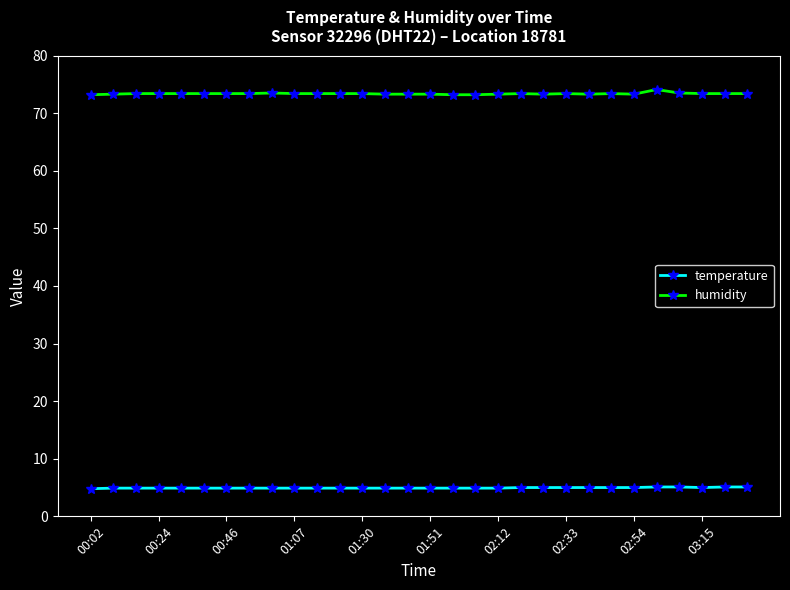

List the series in order of their overall mean, highest first.

humidity, temperature